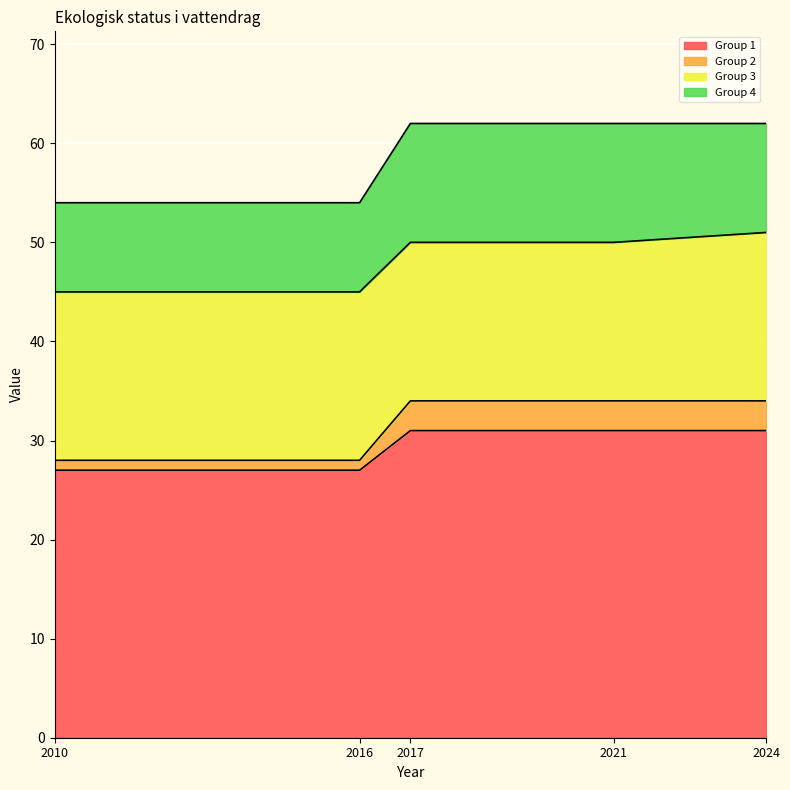

True or false: Group 2 and Group 1 cross at least once.

False